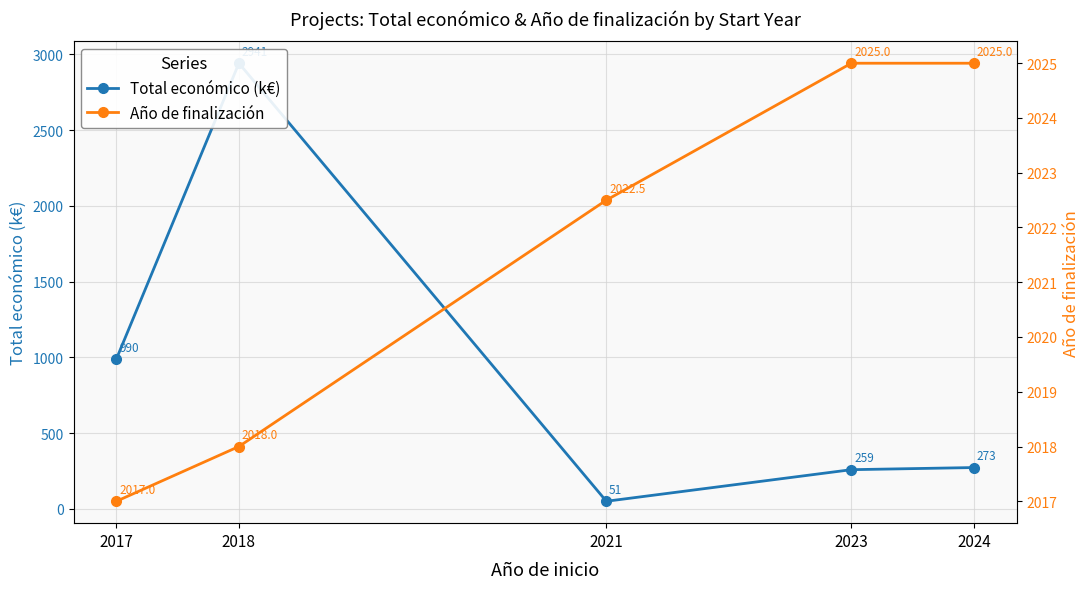

Reading right to left, what are all the values shown in this chart?

Total económico (k€): 273.3	259.2	50.8	2941.3	990.0
Año de finalización: 2025.0	2025.0	2022.5	2018.0	2017.0